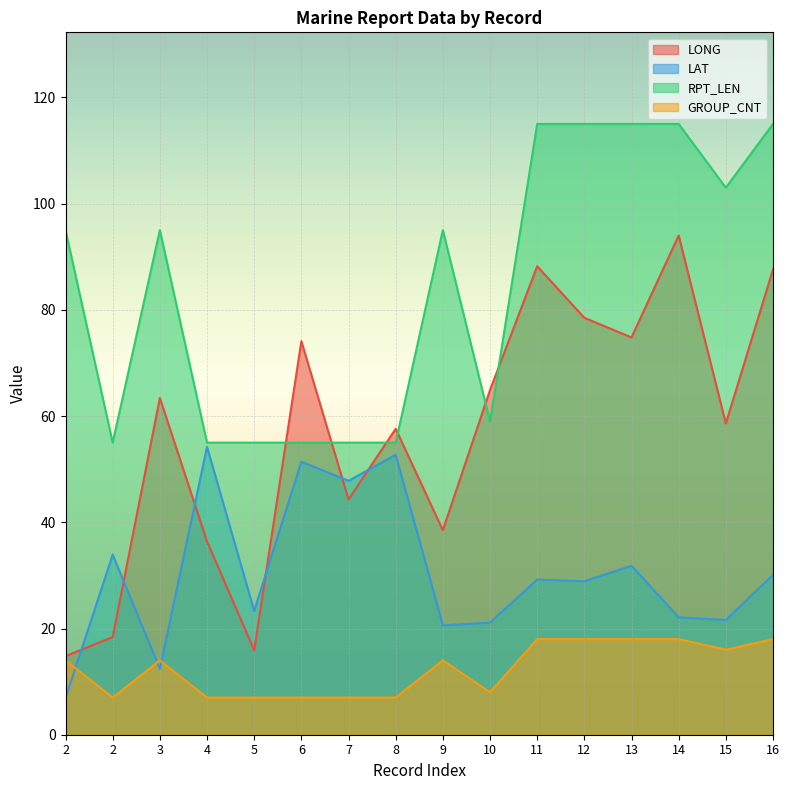

In GROUP_CNT, how many points are lower than both neighbors (excluding endpoints)?

3